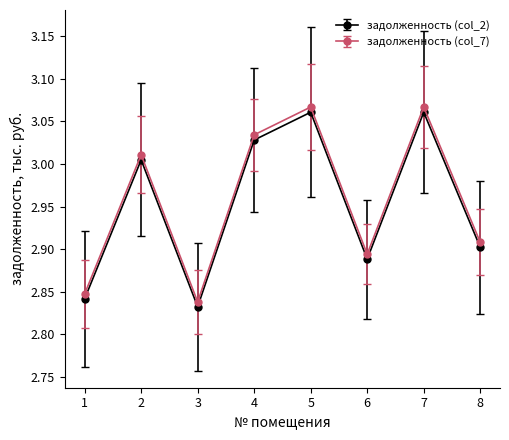

What are all the series names shown in the legend?

задолженность (col_2), задолженность (col_7)